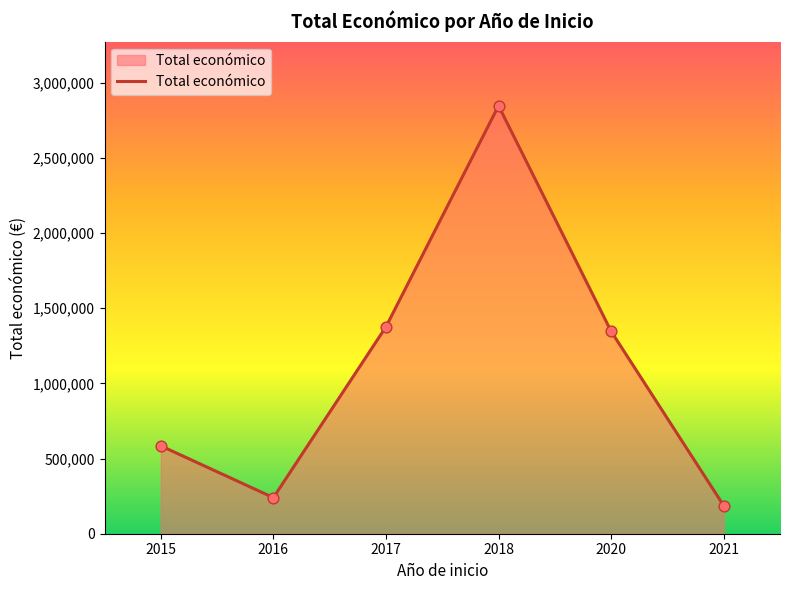

Between 2018 and 2021, which is larger?

2018